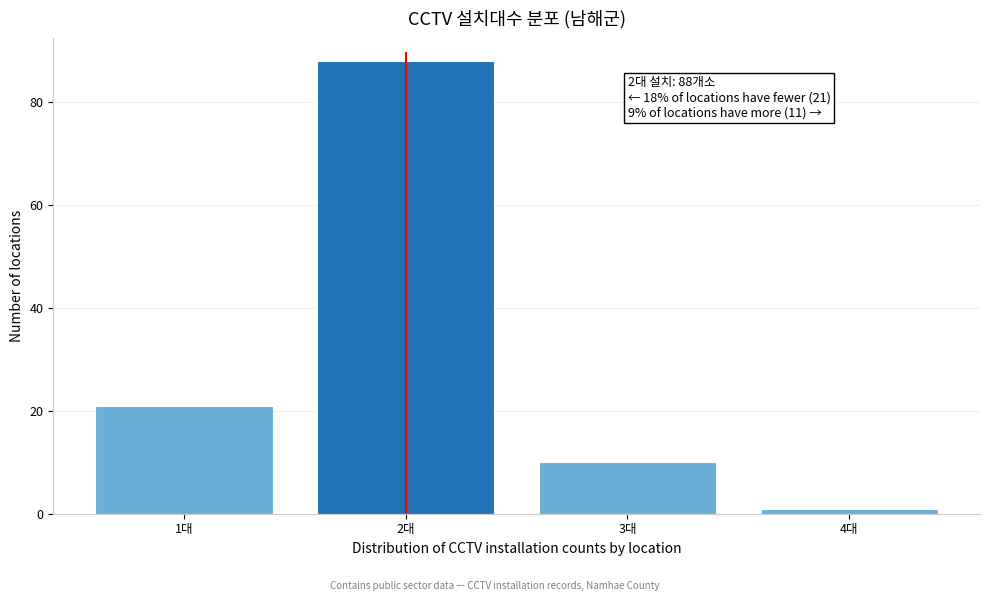

Reading left to right, extract all data points from this chart.

21	88	10	1